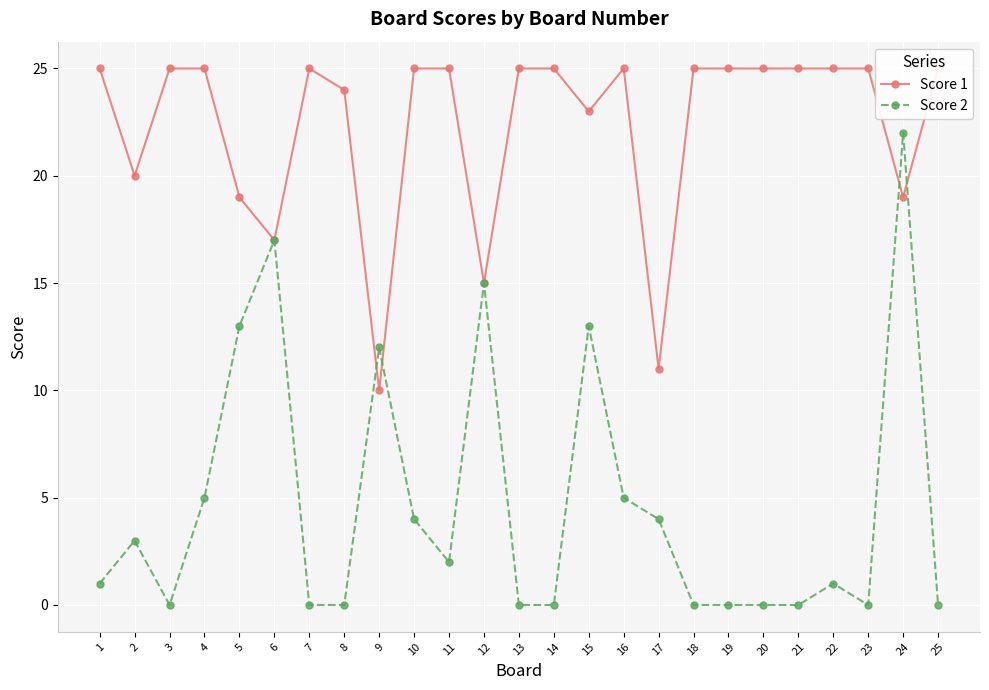

What is the total value across all series at 20?

25